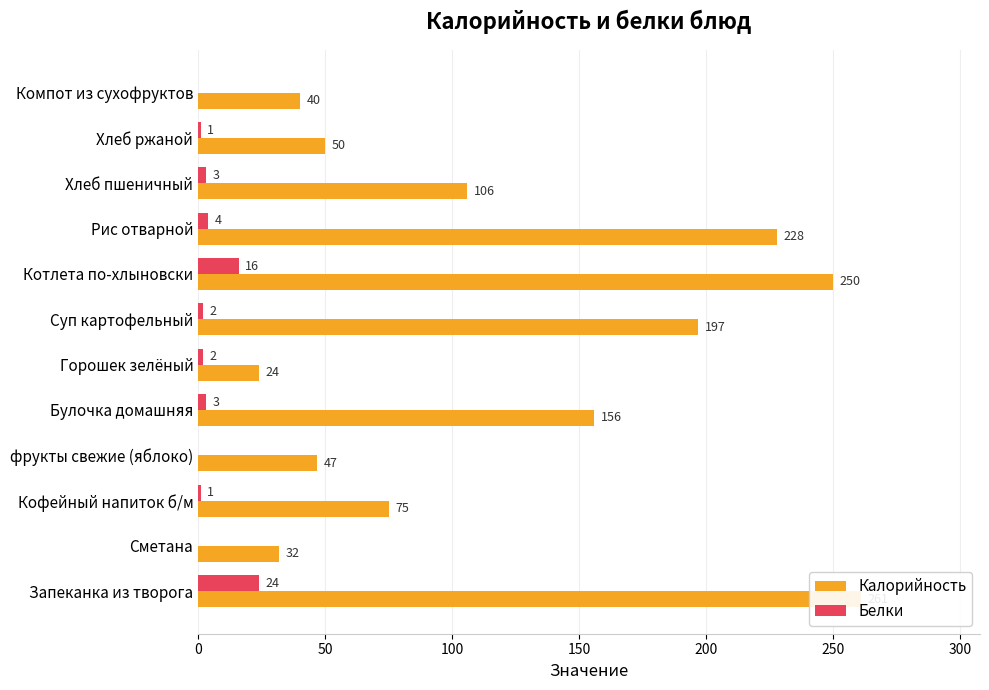

Between 100 and 250, which series saw the biggest shift?

Калорийность